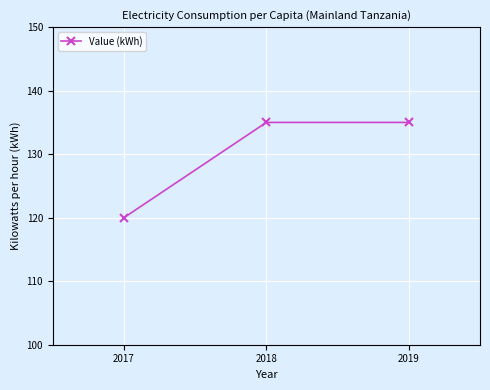

Which category has the lowest value across all series?

2017